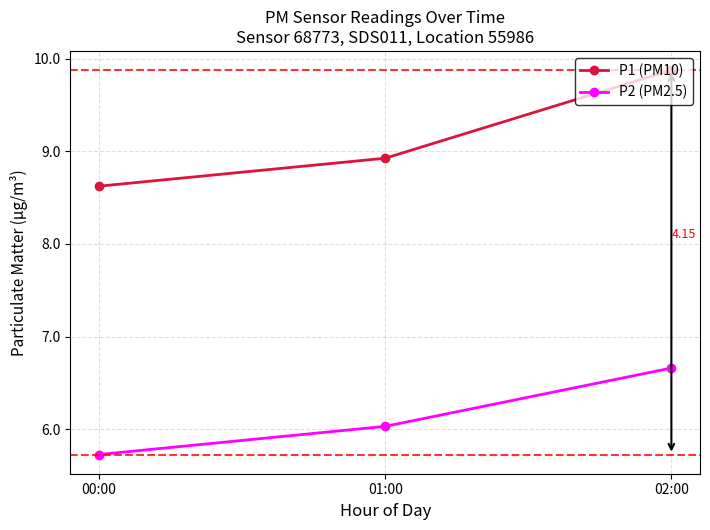

Between 01:00 and 02:00, which series saw the biggest shift?

P1 (PM10)